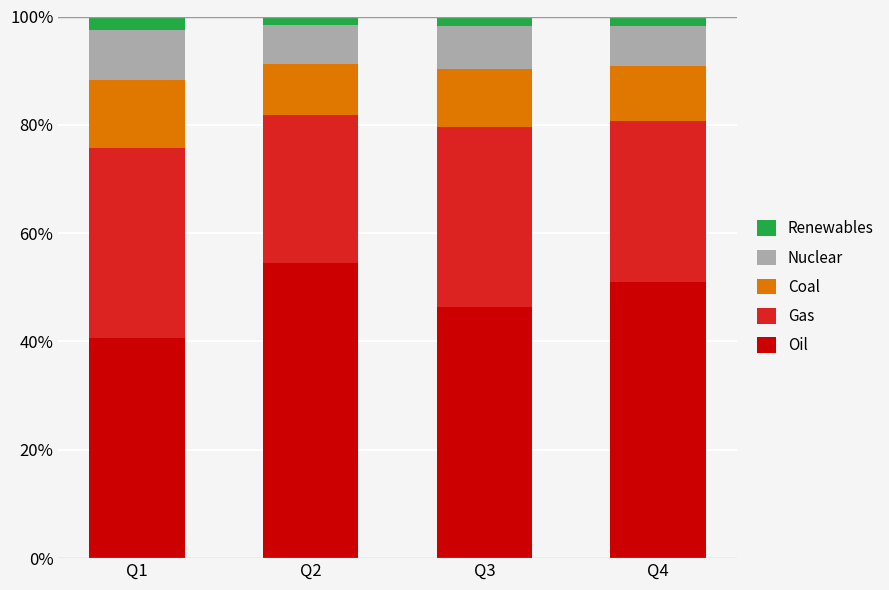

What is the lowest value of the Oil series?

40.7